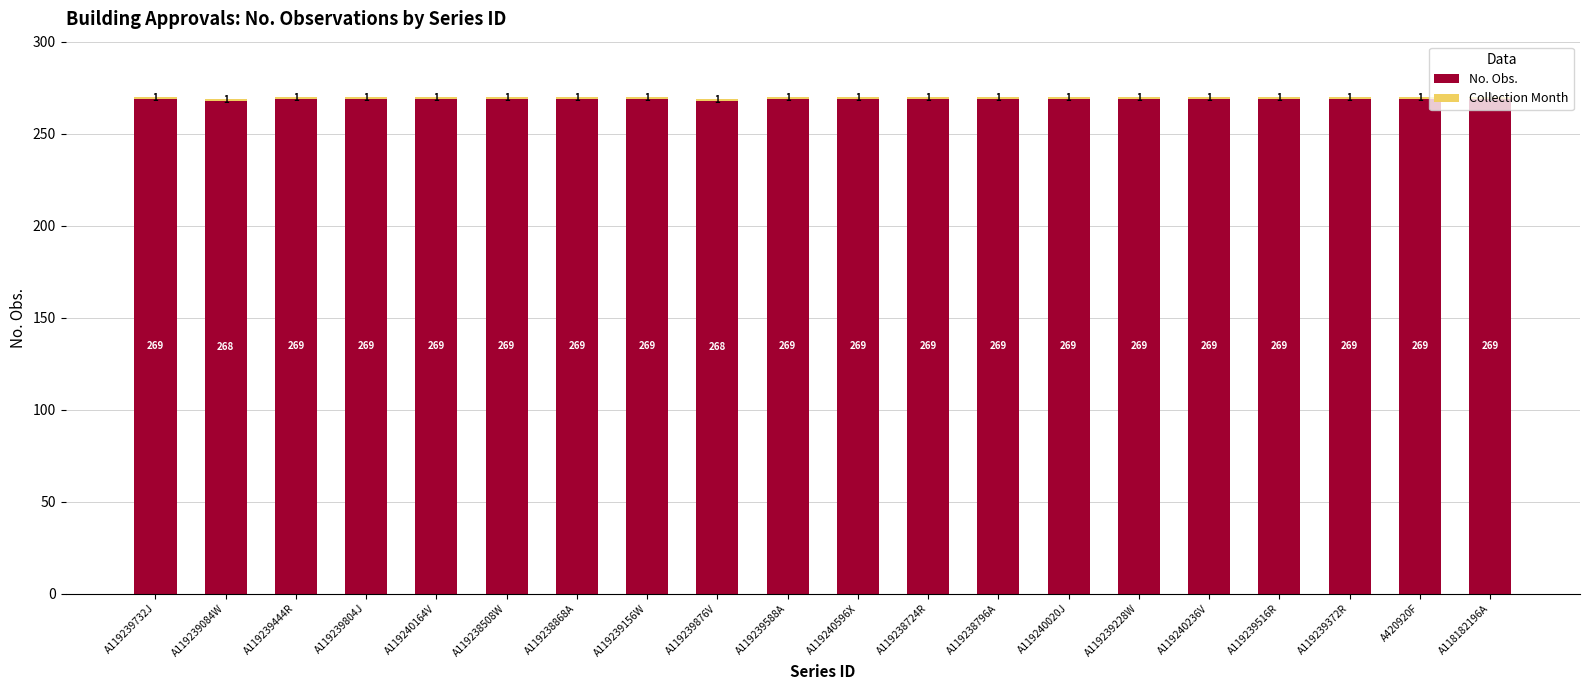

What is the sum of the No. Obs. values at A119240020J and A119239732J?

538